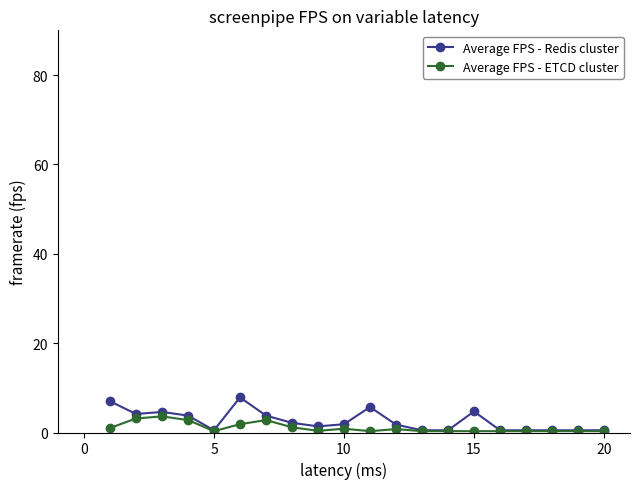

What are all the series names shown in the legend?

Average FPS - Redis cluster, Average FPS - ETCD cluster